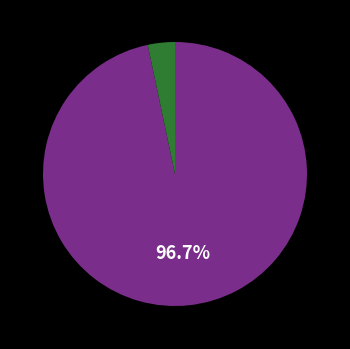

Is there a majority slice in this chart?

Yes